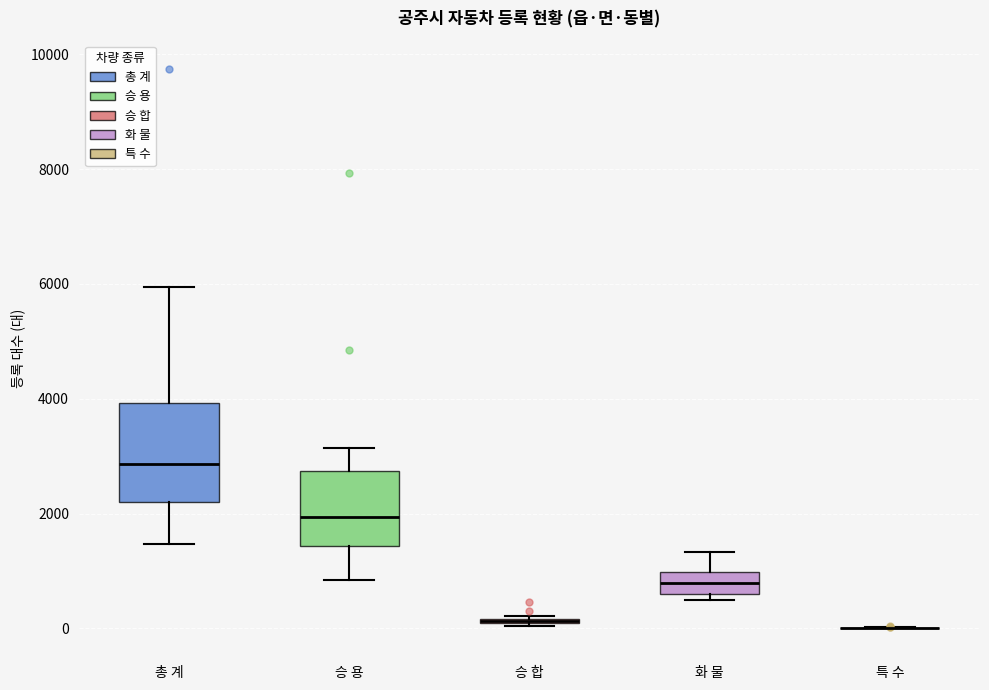

Reading left to right, transcribe this box plot: for each box, give where its median line is, the range the box spans, and where its two whiskers end, as read against the y-axis. The values are not printed on the chart, so give them approximately, as read against the axis.

총 계: median 2800, box 2200 to 4000, whiskers 1400 to 6000
승 용: median 2000, box 1400 to 2800, whiskers 800 to 3200
승 합: box collapsed to a line at 200, whiskers 0 to 200
화 물: median 800, box 600 to 1000, whiskers 400 to 1400
특 수: box collapsed to a line at 0, whiskers 0 to 0